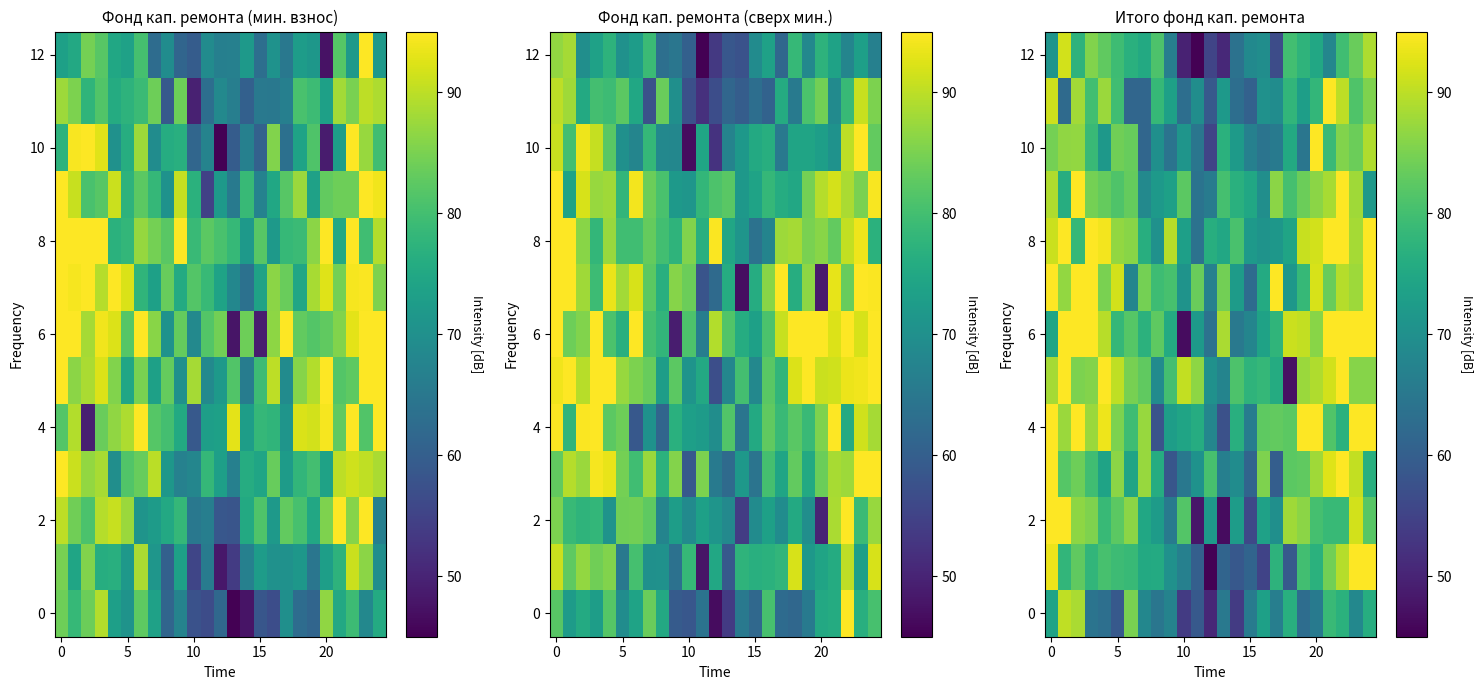

What is the total value across all series at 0?

1136.7